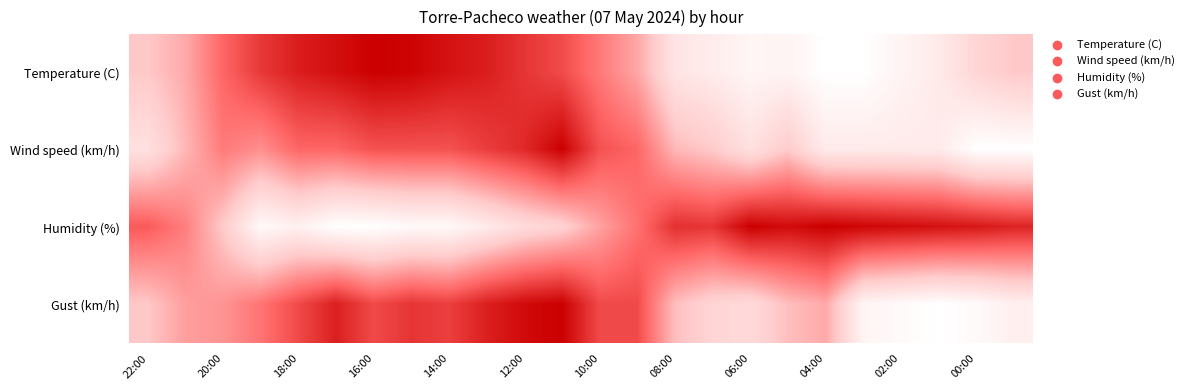

What is the maximum value shown in the chart?

1.0